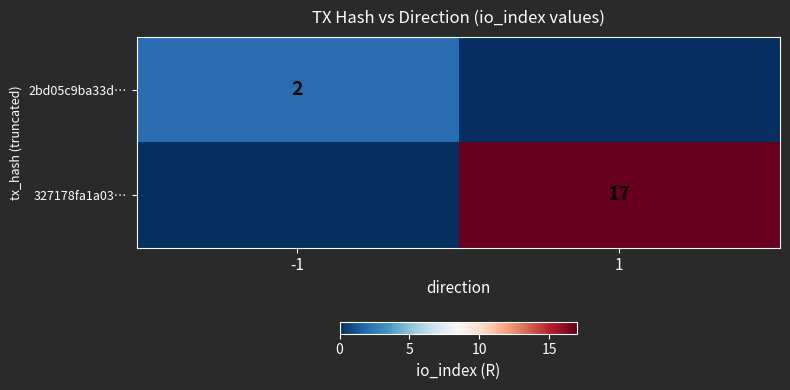

The 2bd05c9ba33d… series shows 3 at -1. True or false?

False